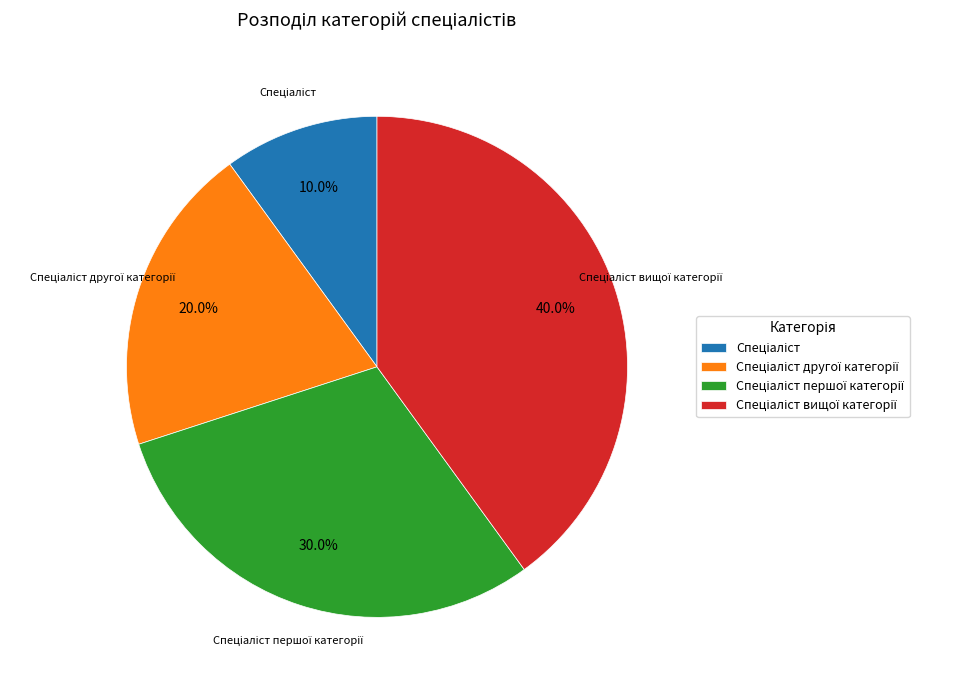

Is there a majority slice in this chart?

No